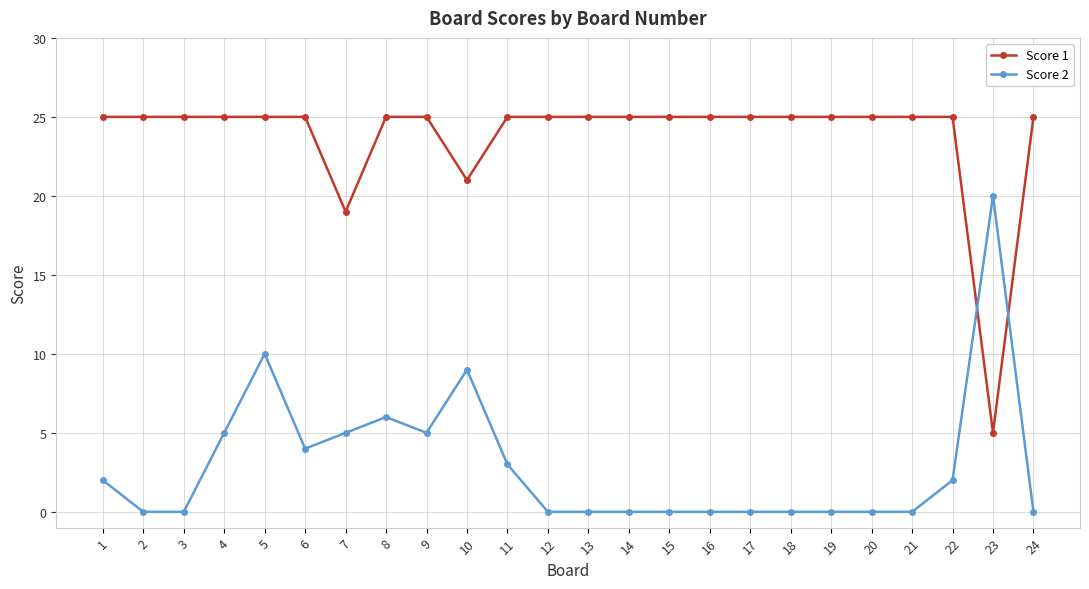

After their last crossing, which series has the higher values: Score 1 or Score 2?

Score 1